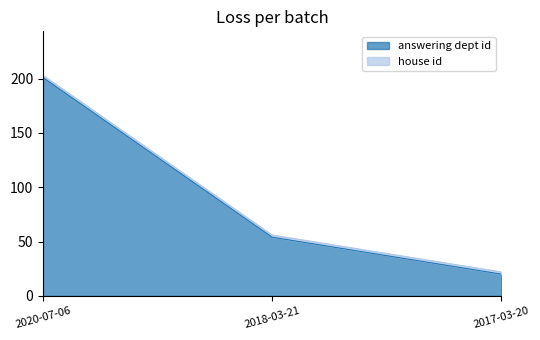

True or false: the data shows 36 at 2018-03-21.

False